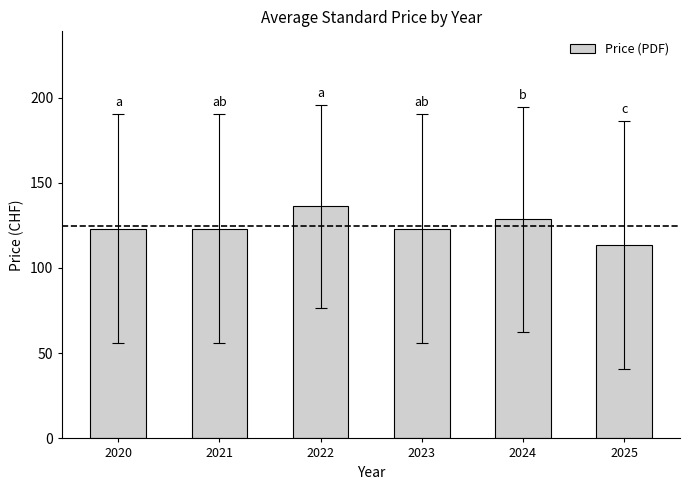

Which label corresponds to the largest value in the chart?

2022